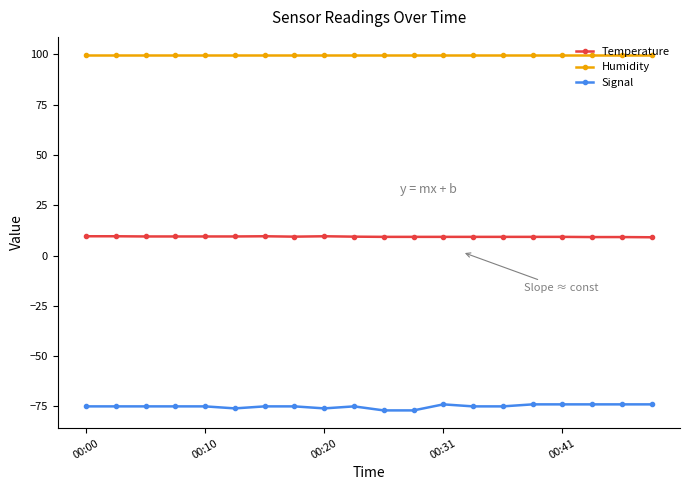

What is the value of the Temperature point at the 1st from the left?

9.6